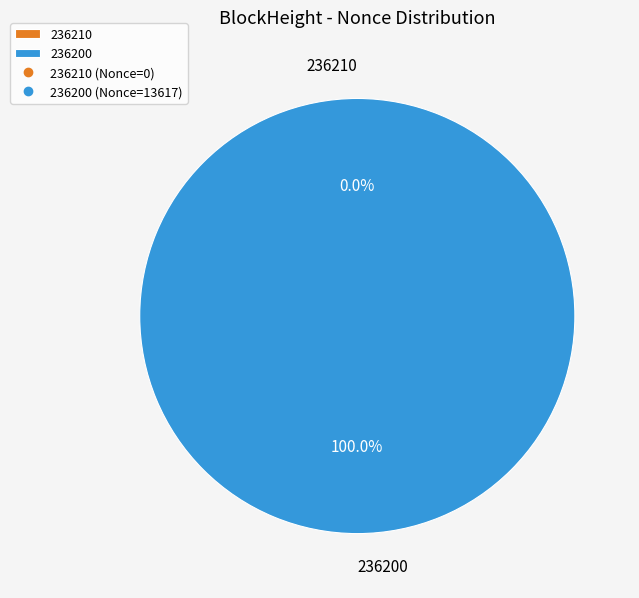

Which has a higher value, 236200 or 236210?

236200